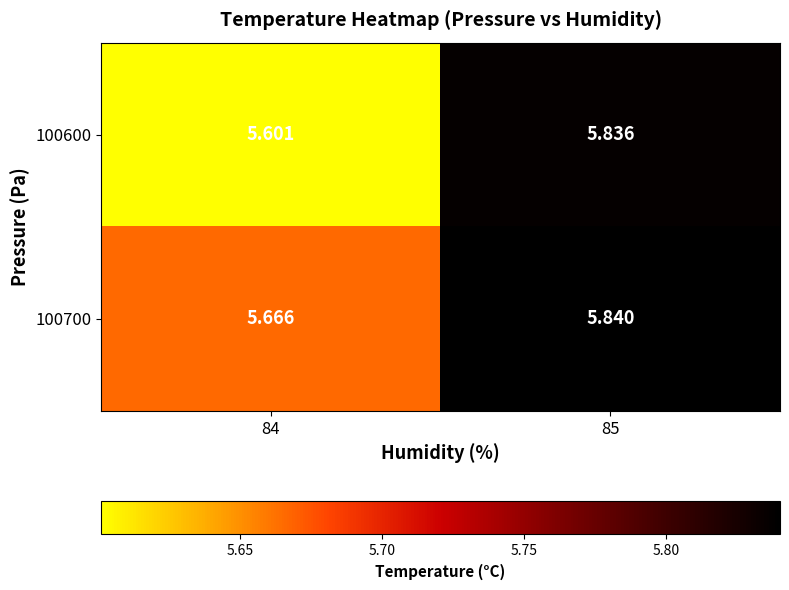

List the series in order of their peak value, lowest first.

100600, 100700